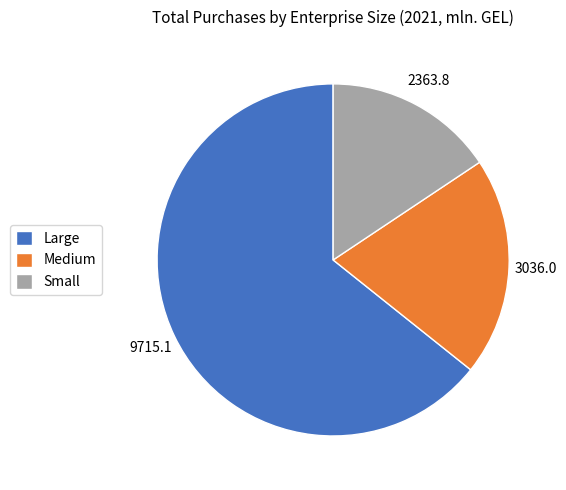

Approximately how many times larger is the value at Medium compared to Large?

0.3